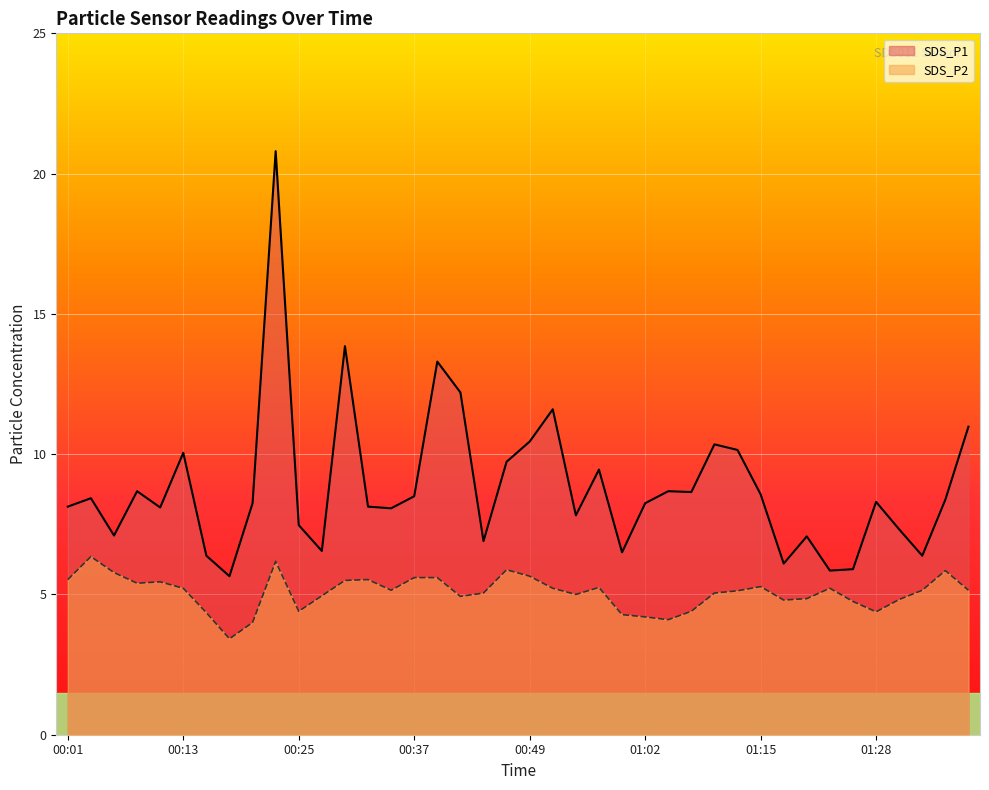

What is the average value of the SDS_P2 series?

5.1